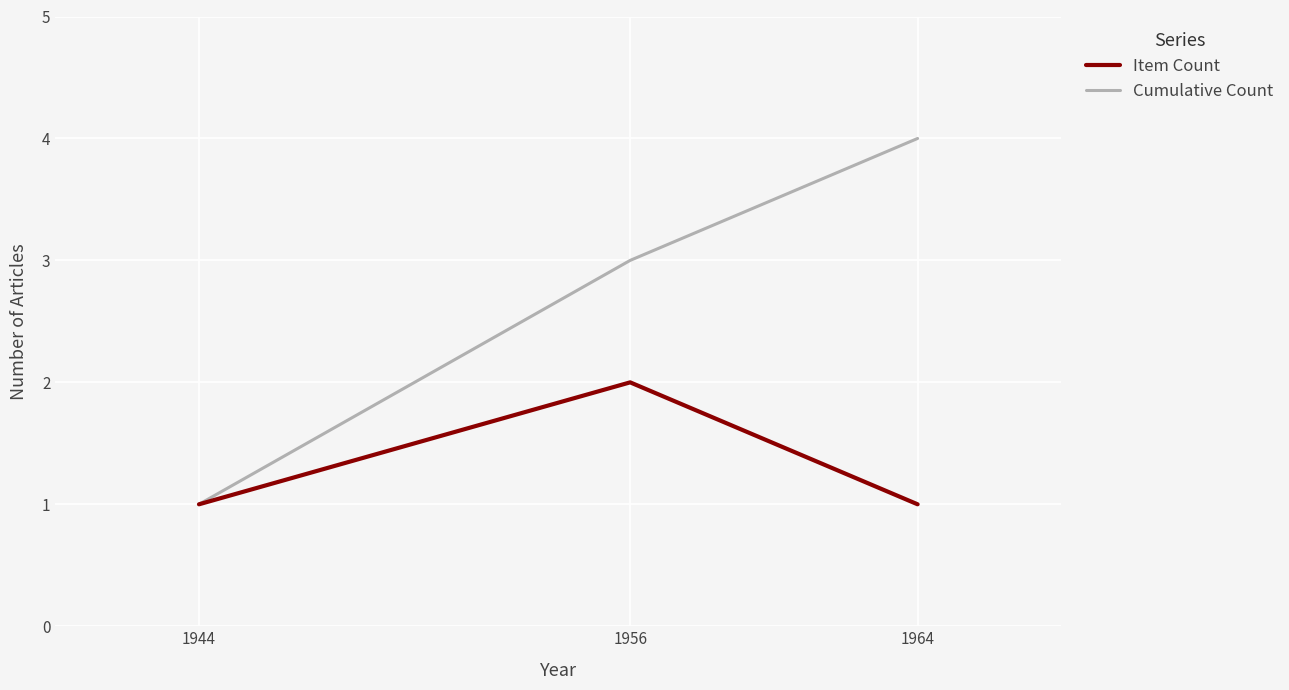

Does the chart have visible grid lines?

Yes